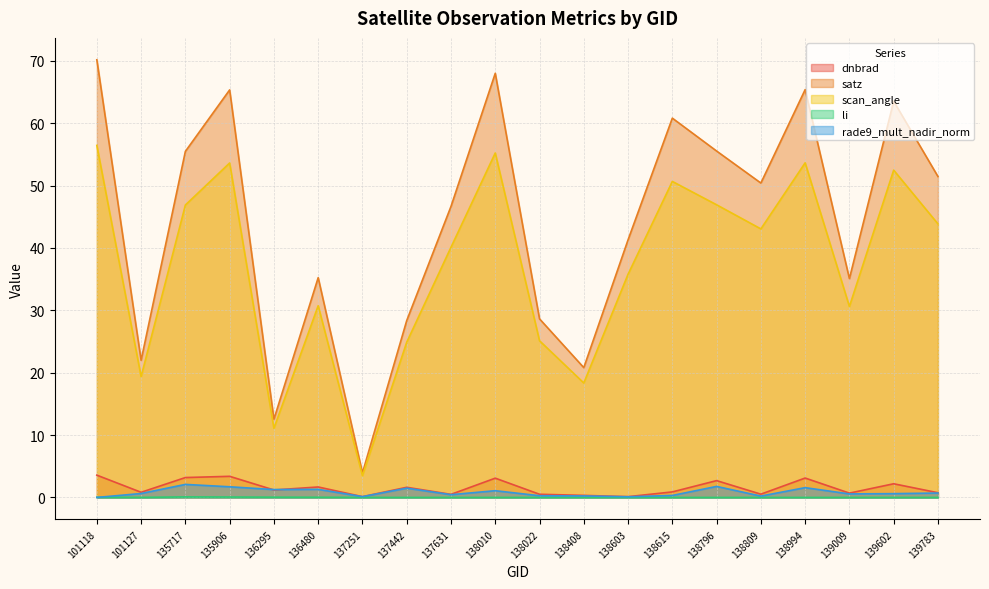

What value does the scan_angle series have at 138796?

46.9